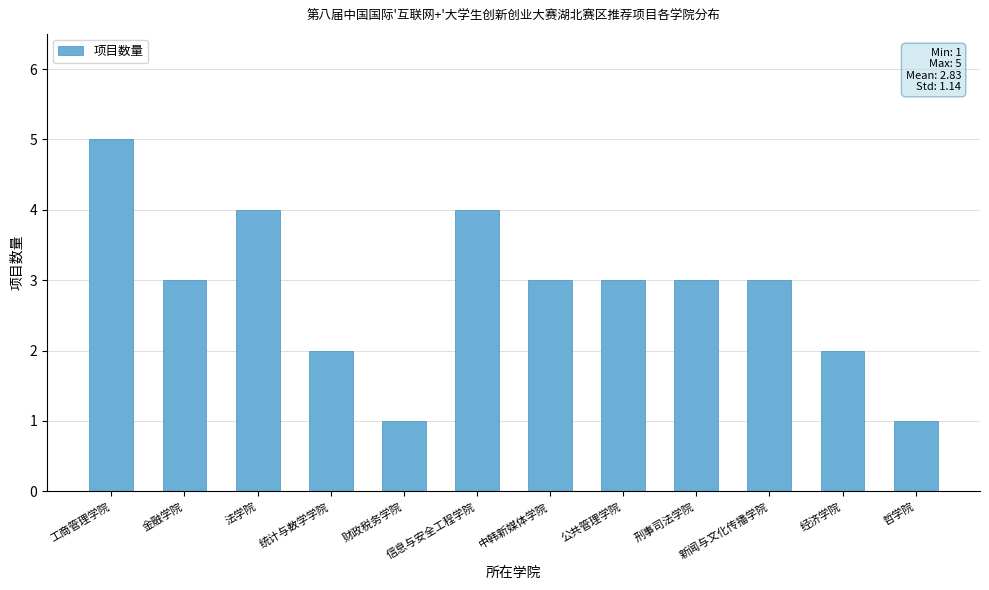

What is the difference between the maximum and minimum values?

4